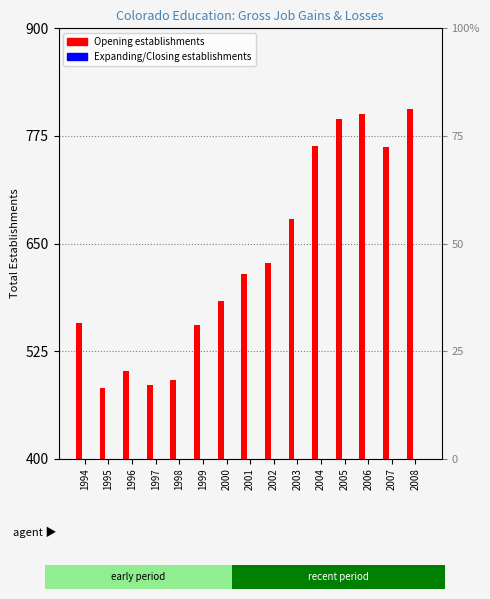

The Closing establishments series shows 0 at 2008. True or false?

True